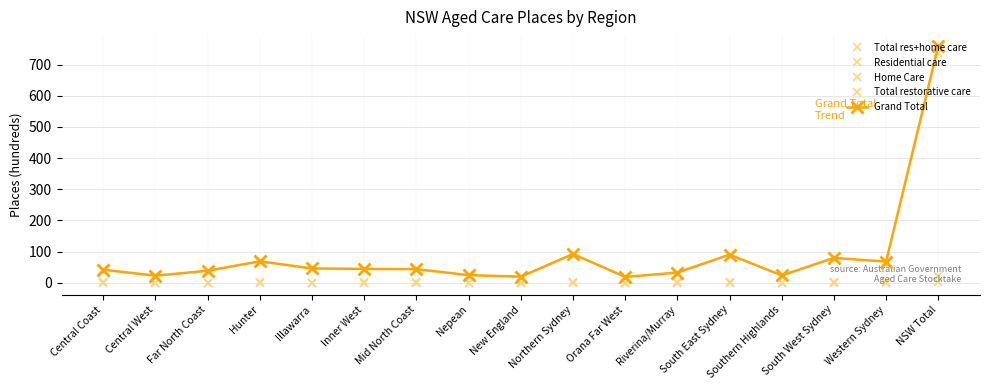

What is the maximum value shown in the chart?

759.6